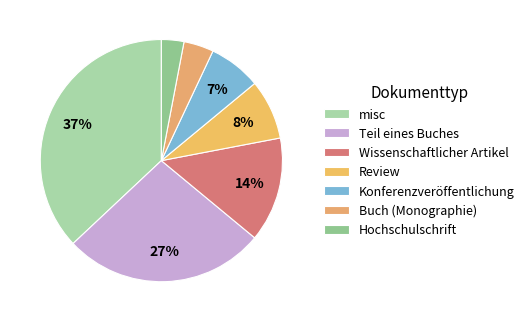

Combined, what portion of the pie is Review and Teil eines Buches?

35.0%